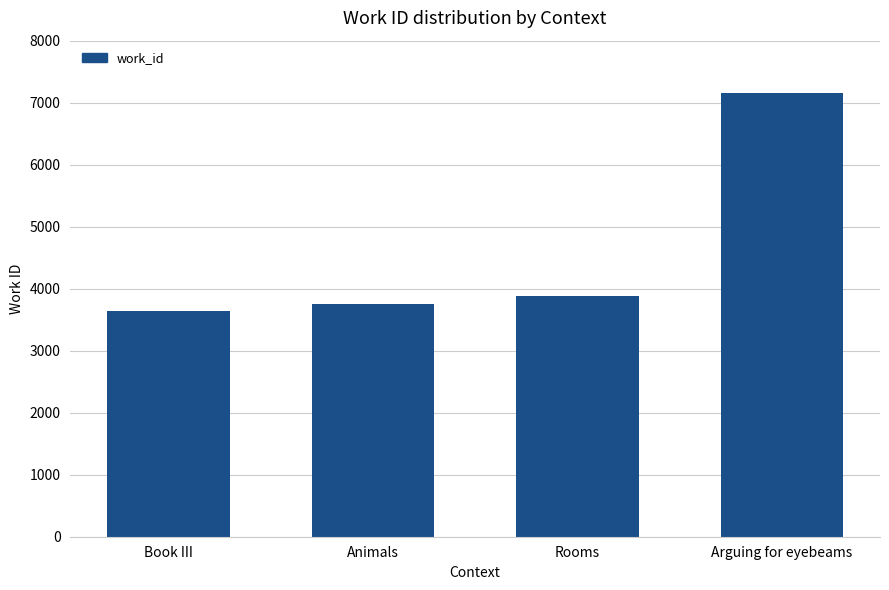

Is it true that the value at Rooms is 3876?

True